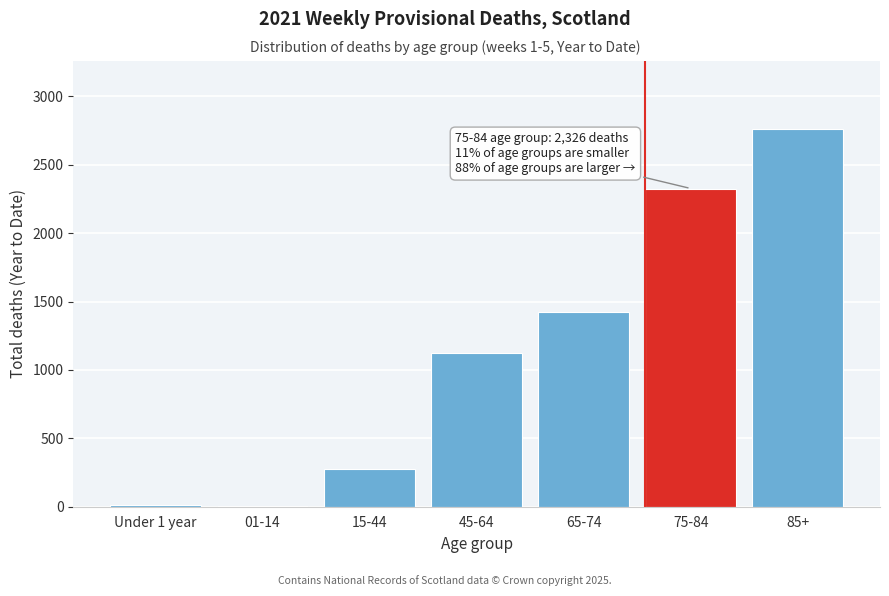

What is the sum of all values?

7928